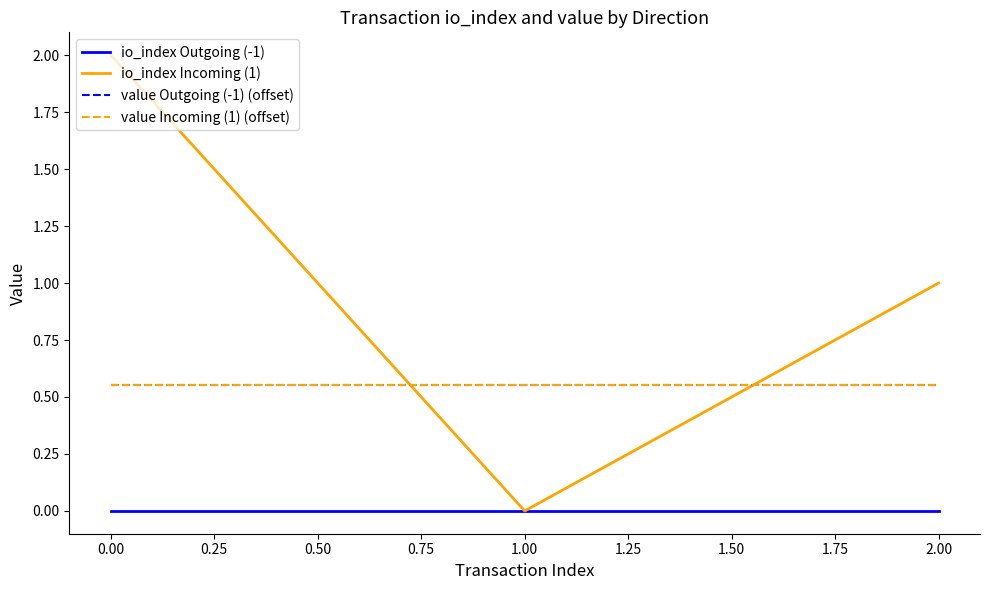

Does the chart have visible grid lines?

No